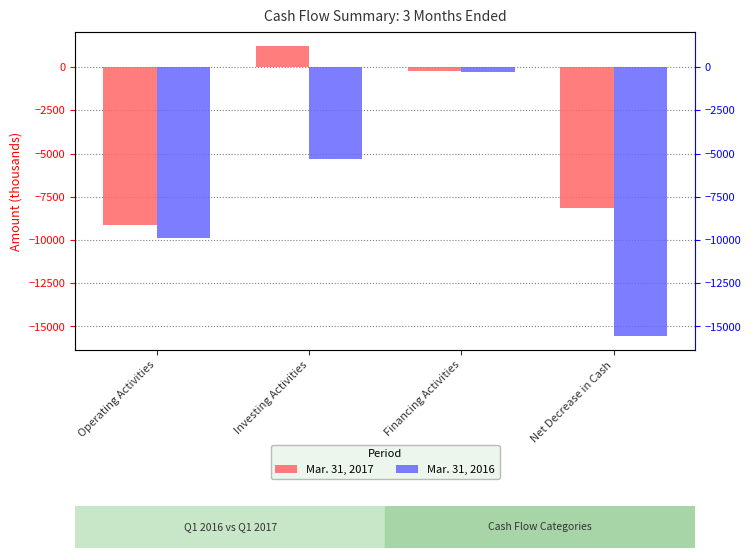

What is the sum of all Mar. 31, 2016 values?

-31048